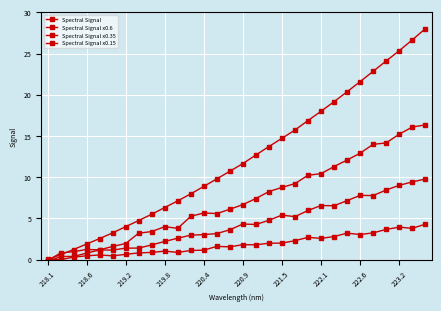

How many lines are shown in the chart?

4